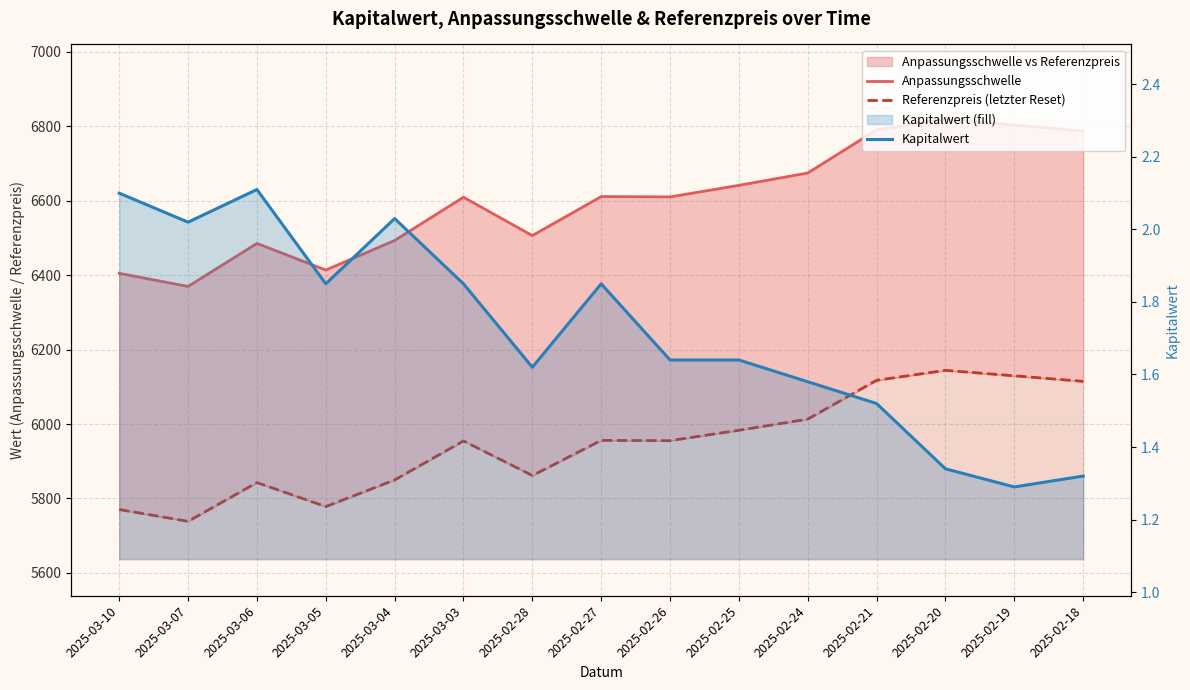

Which has a higher value, 2025-03-04 or 2025-02-19?

2025-02-19